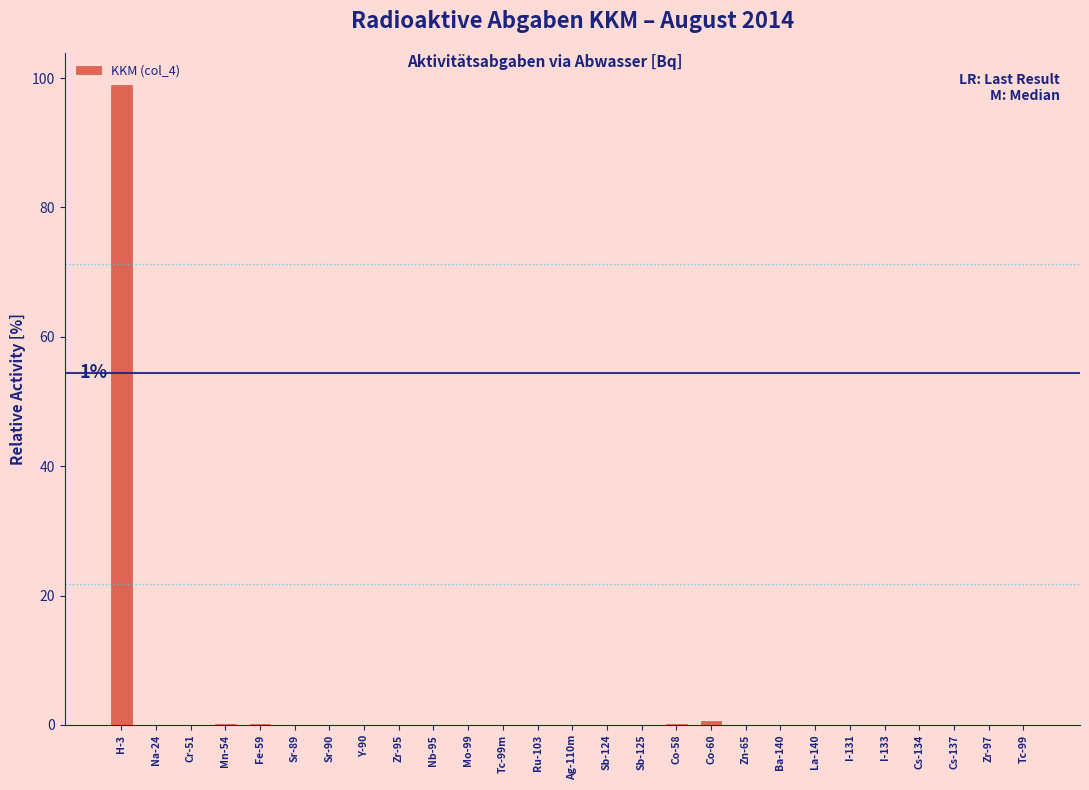

Is it true that the value at Ru-103 is -59.1?

False